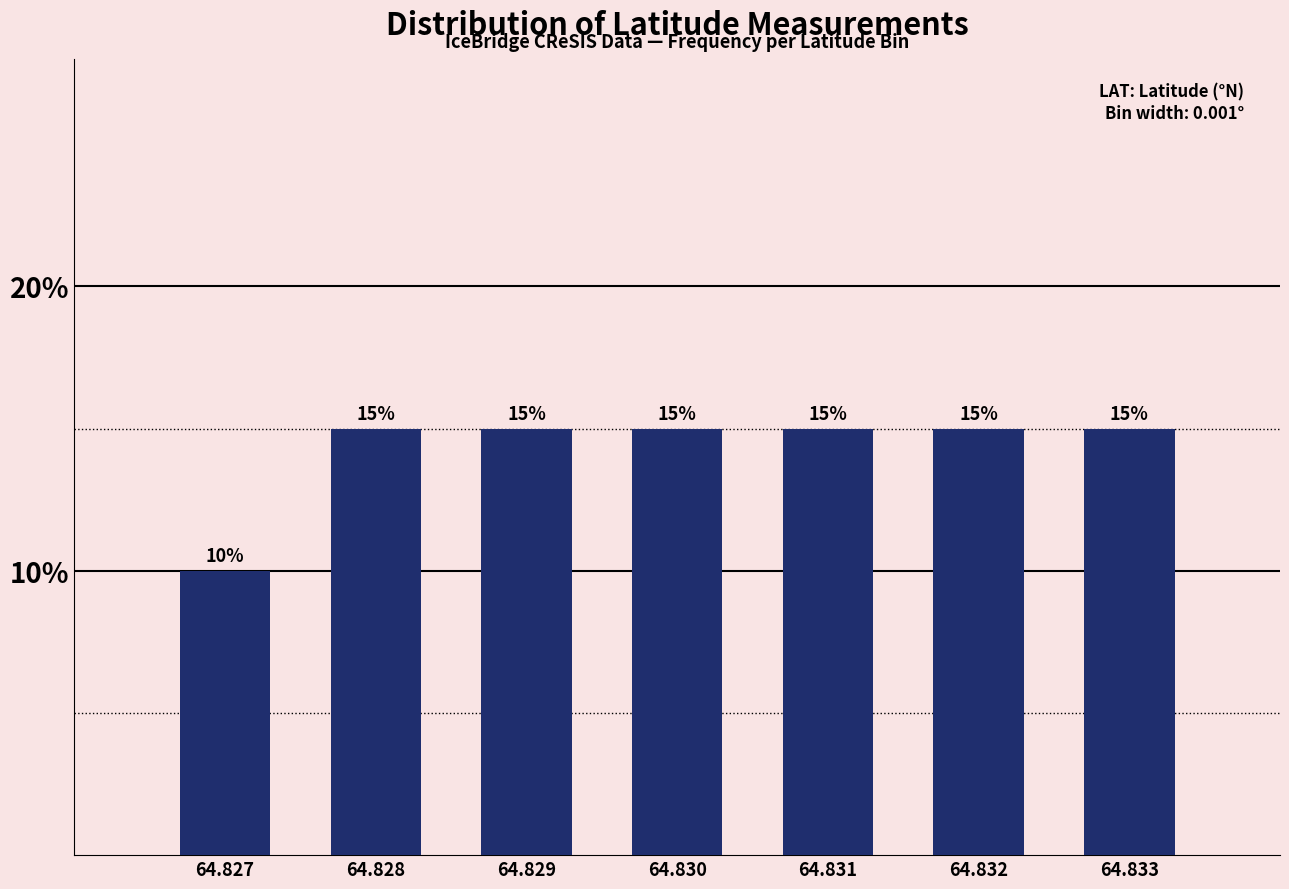

Reading right to left, transcribe all the data shown in this chart.

15	15	15	15	15	15	10